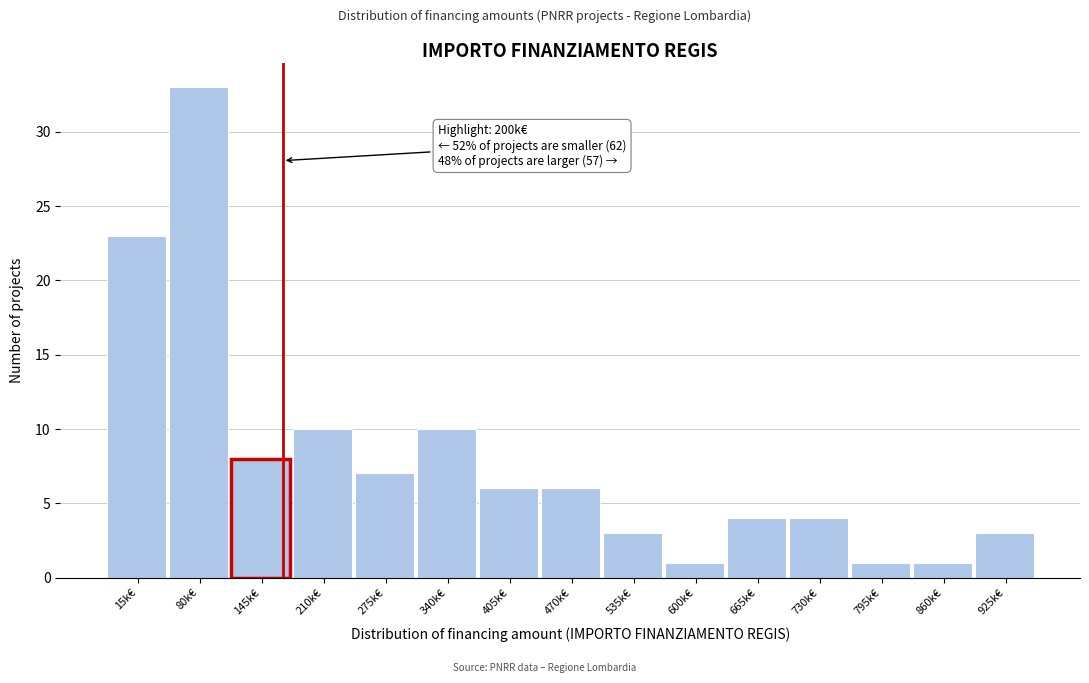

Reading left to right, what are all the values shown in this chart?

23	33	8	10	7	10	6	6	3	1	4	4	1	1	3